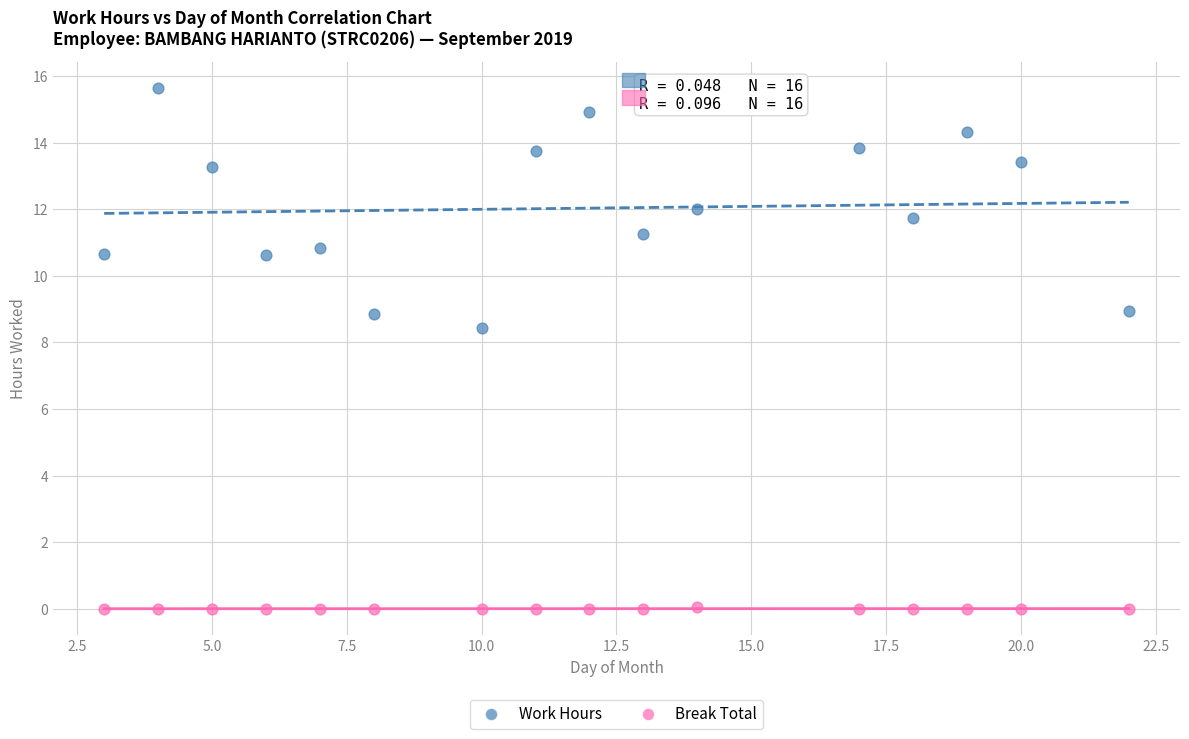

Across all data points, what is the range of X values (max minus min)?

19.0